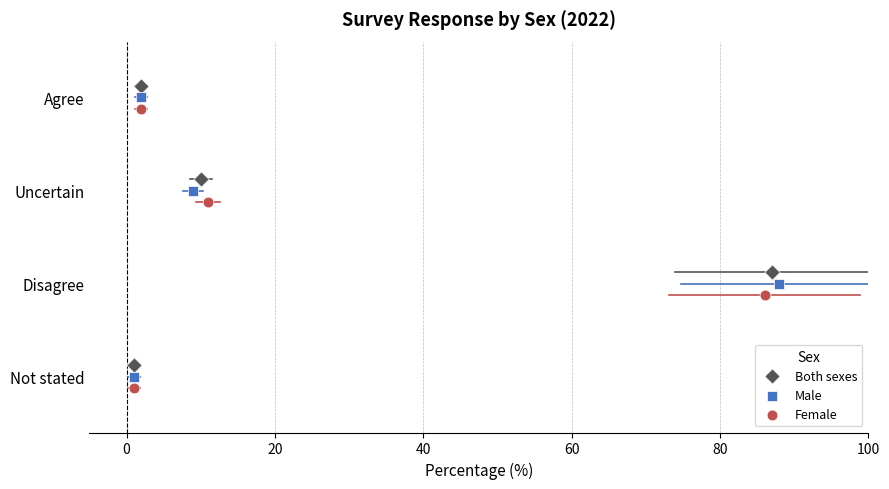

What are all the series names shown in the legend?

Both sexes, Male, Female